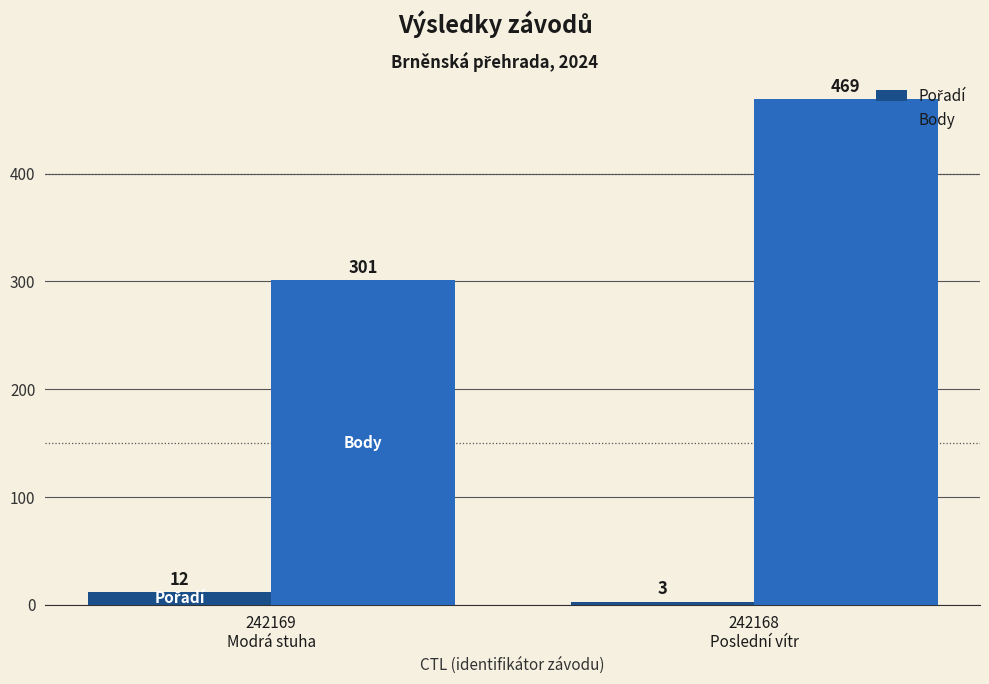

Which series has the largest total across all categories?

Body